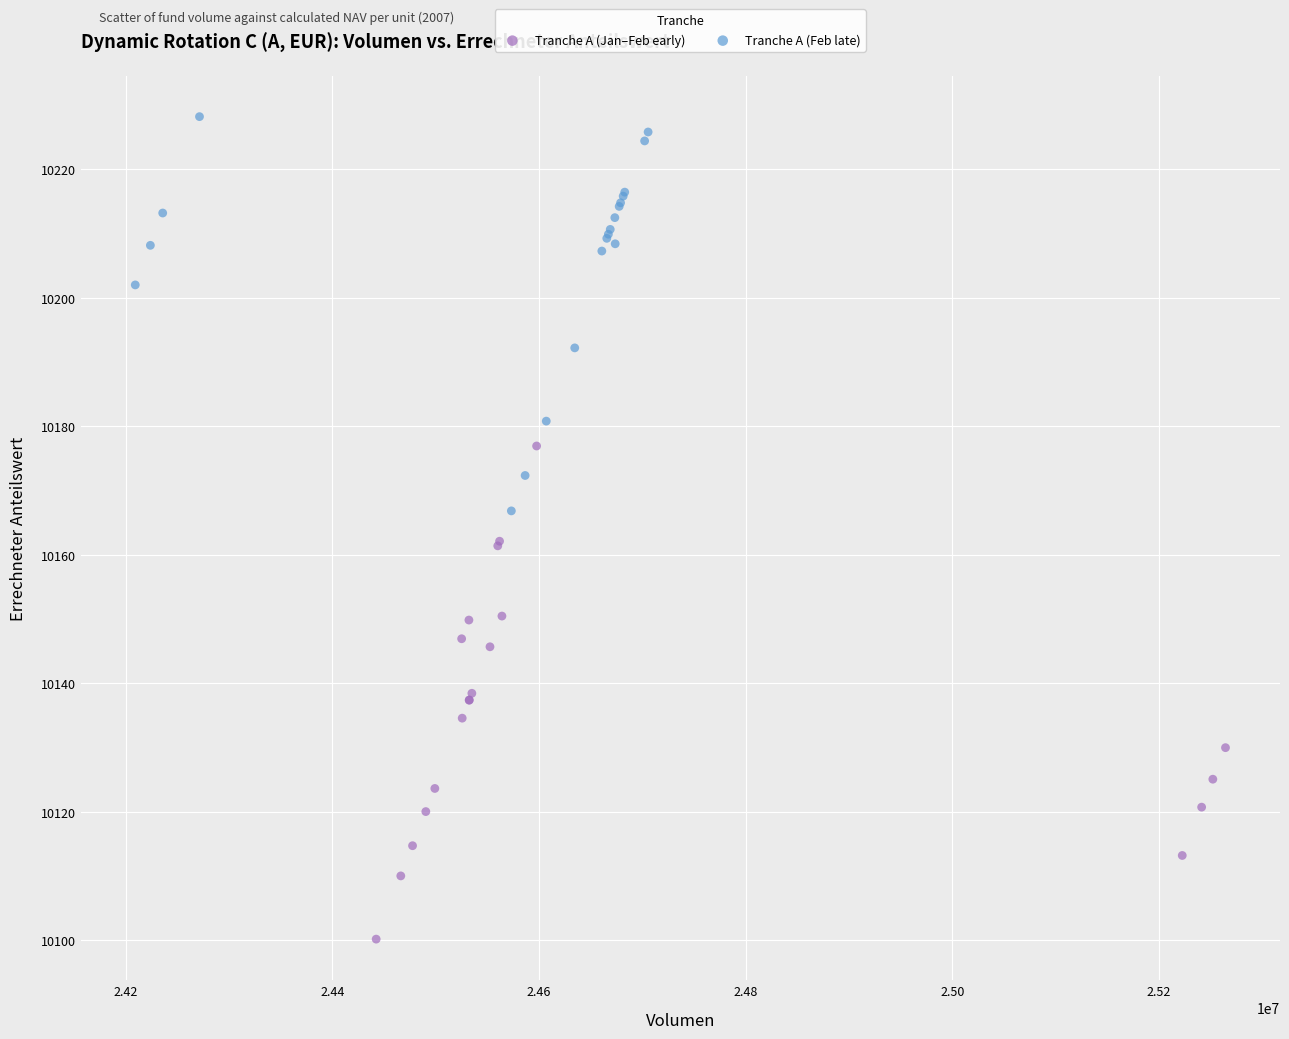

Which series contains the lowest Y value?

Tranche A (Jan–Feb early)